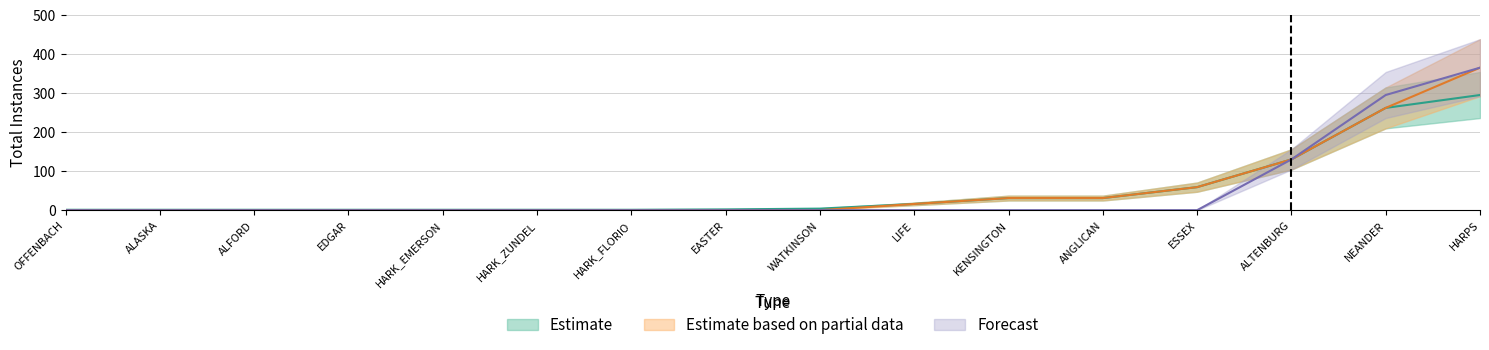

What is the average value of the Forecast series?

49